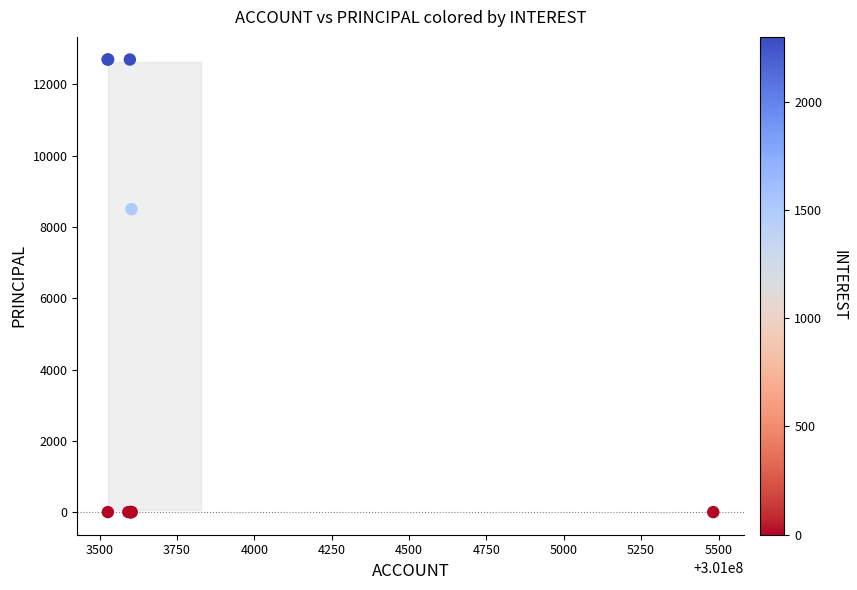

What Y value in the scatter plot is closest to 6350?

8500